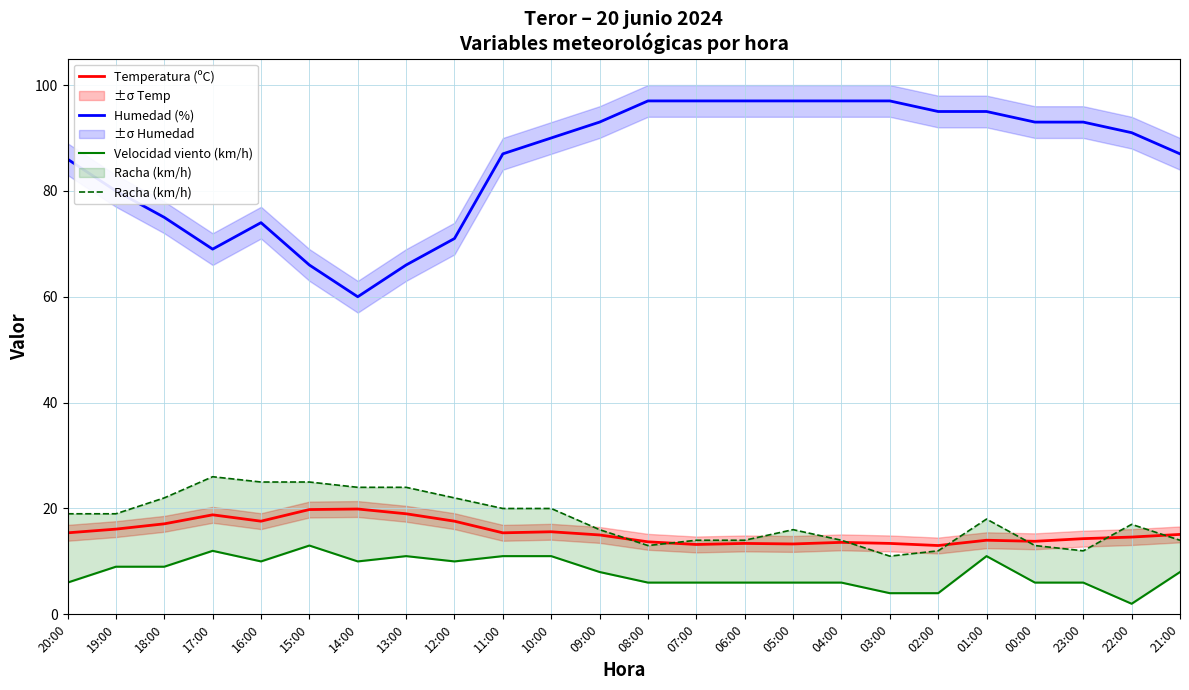

The Velocidad viento (km/h) series shows 5.4 at 19:00. True or false?

False